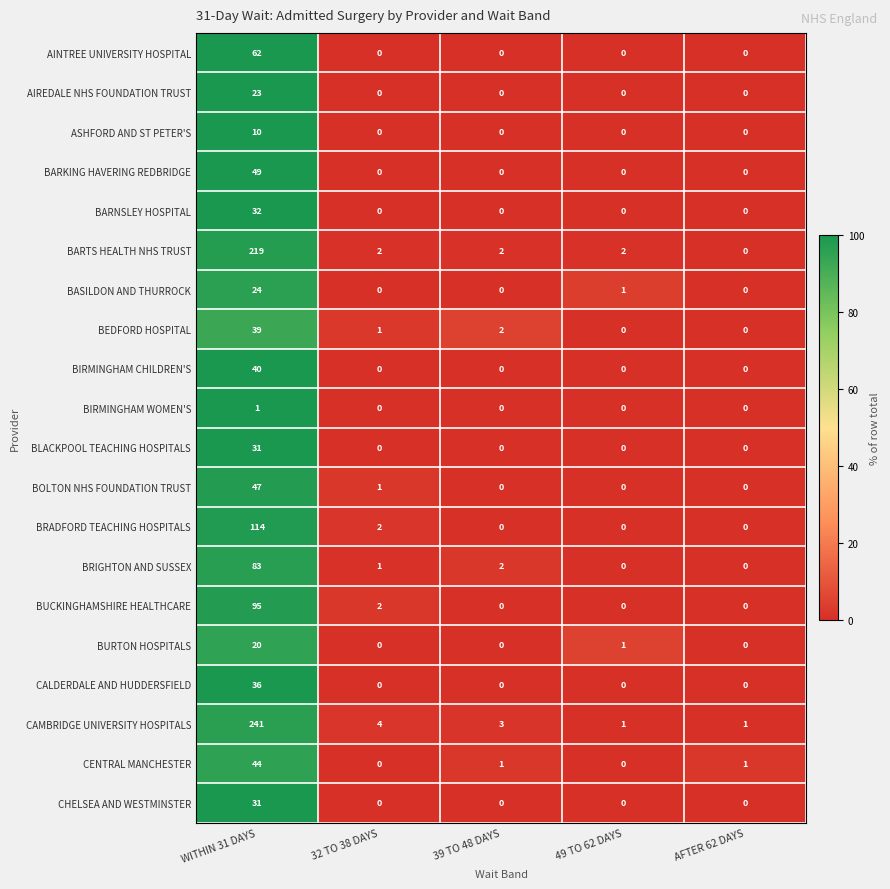

What is the spread (max minus min) of values at WITHIN 31 DAYS?

240